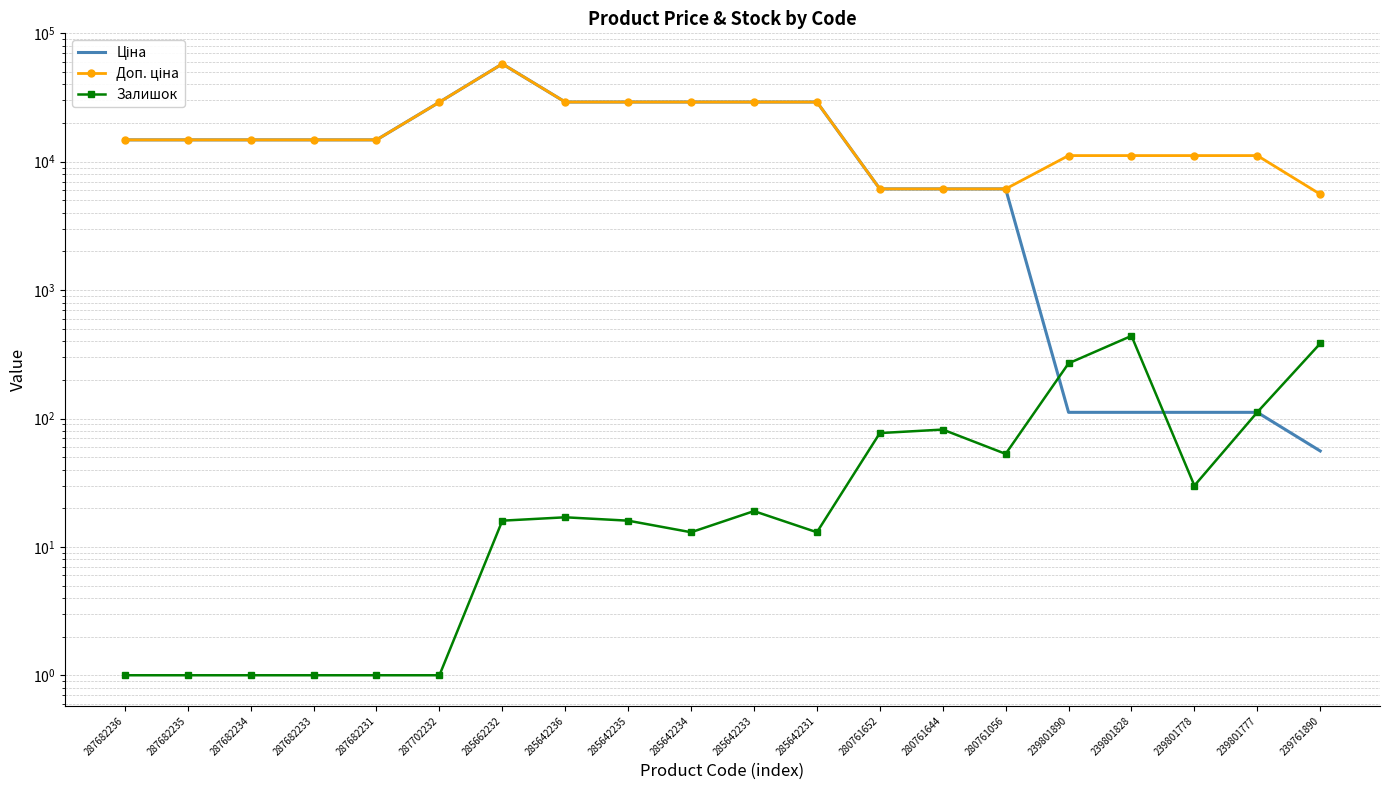

Between 280761056 and 287682236, which is larger?

287682236